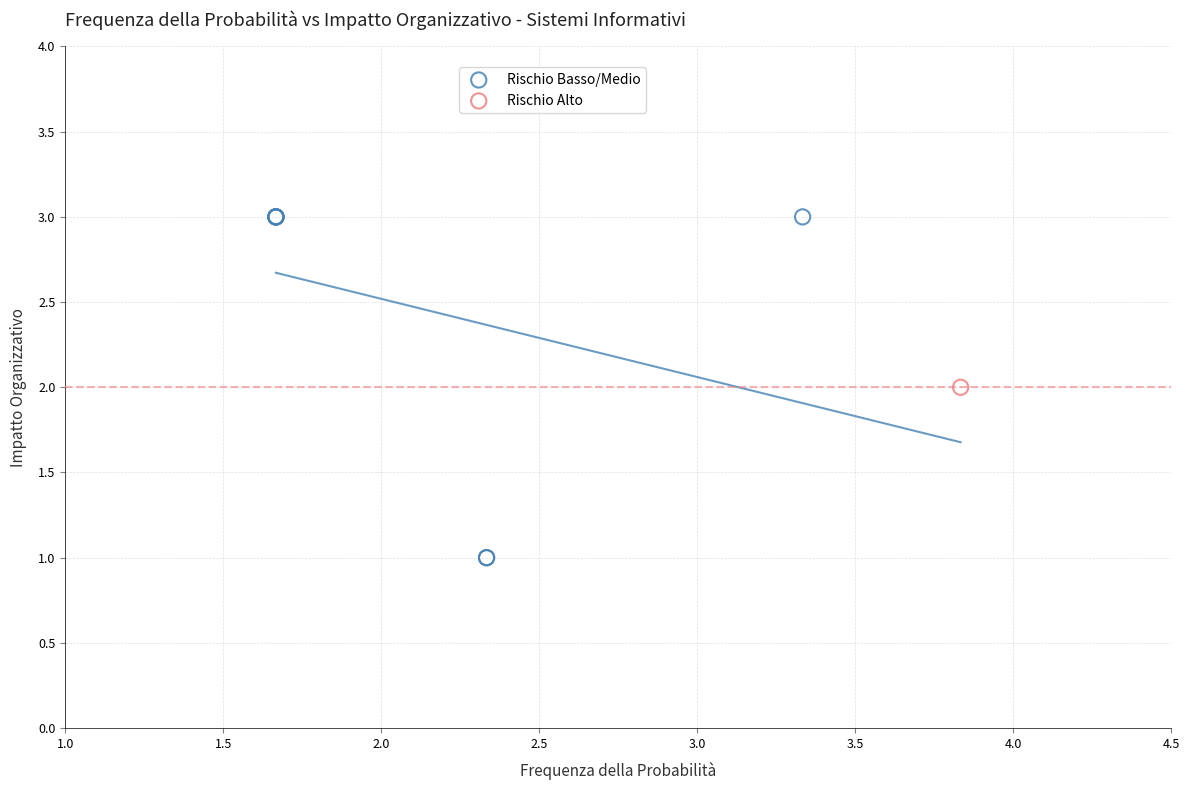

What are all the series names shown in the legend?

Rischio Basso/Medio, Rischio Alto